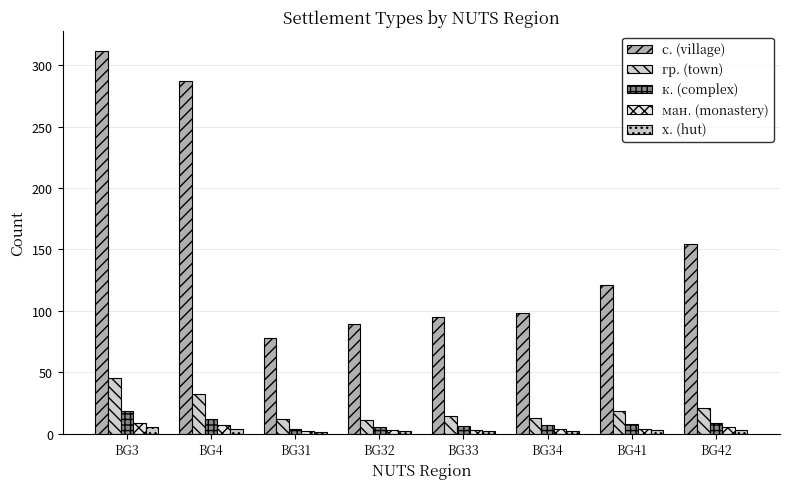

How many categories are shown in the chart?

8